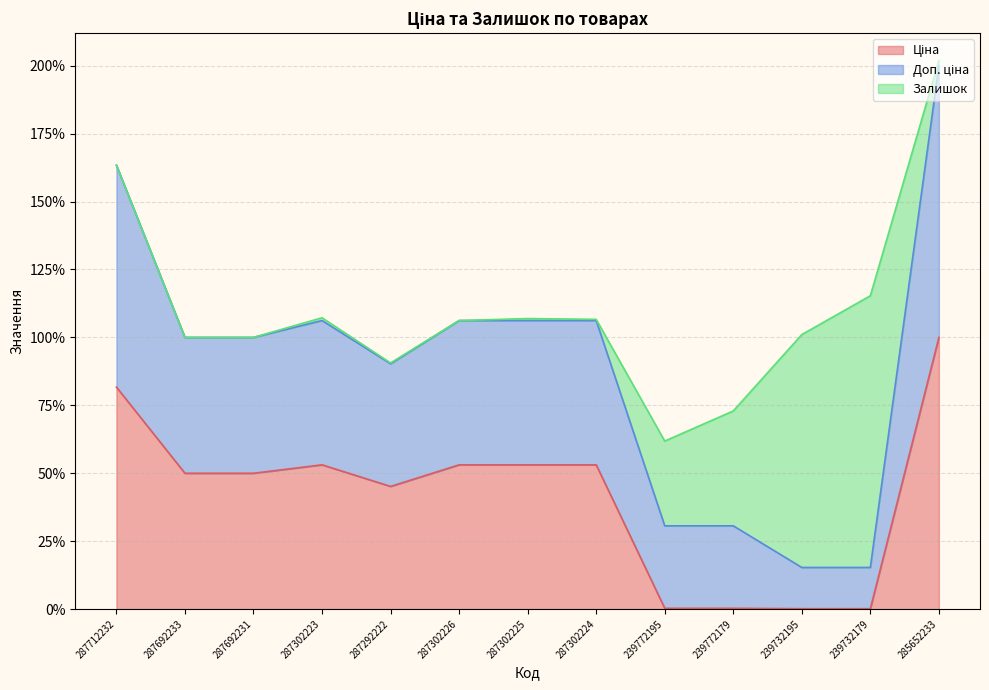

What position from the right is 287302225?

7